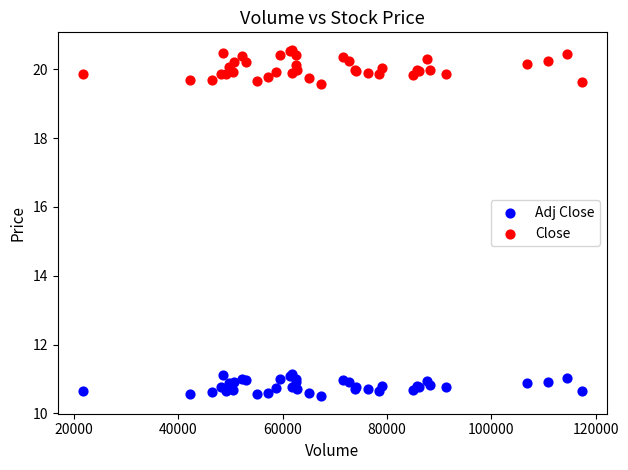

Which series contains the lowest Y value?

Adj Close